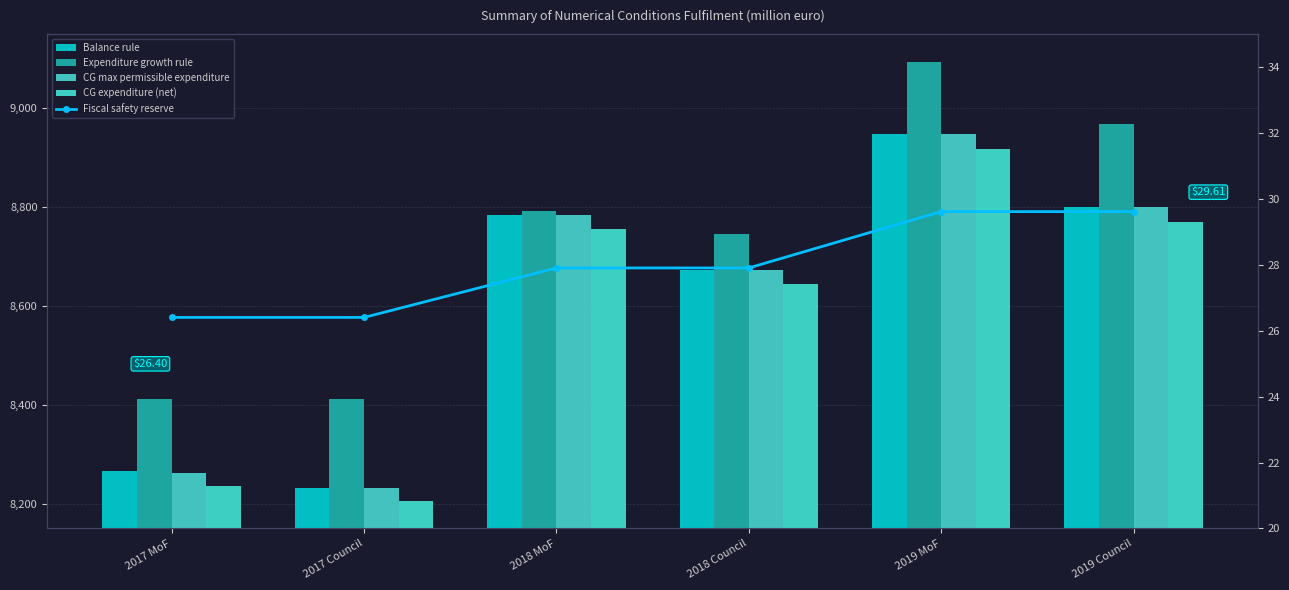

How many data points in CG expenditure (net) are above 8756?

3